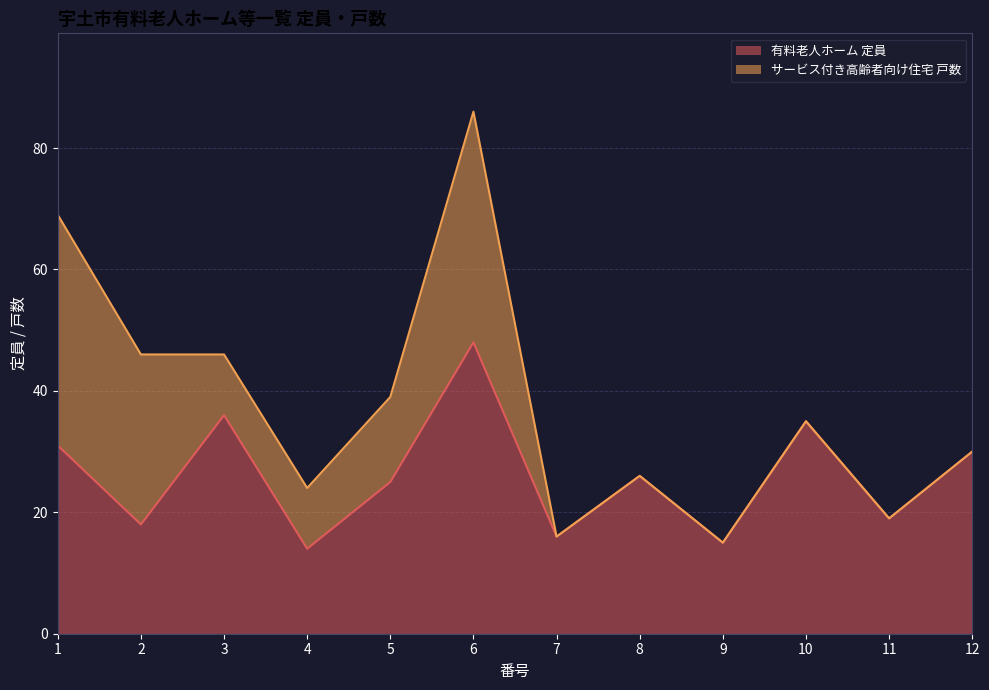

Rank the categories by value from highest to lowest.

6, 3, 10, 1, 12, 8, 5, 11, 2, 7, 9, 4